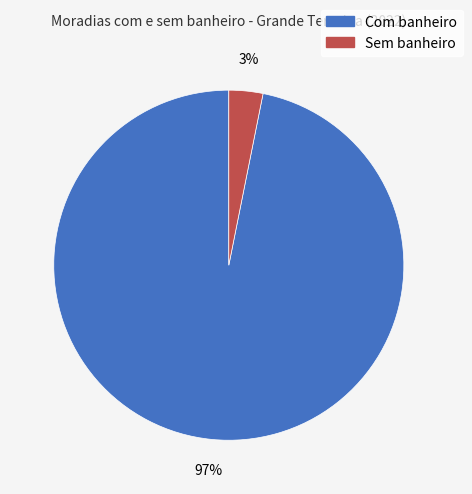

Rank the categories by value from lowest to highest.

Sem banheiro, Com banheiro